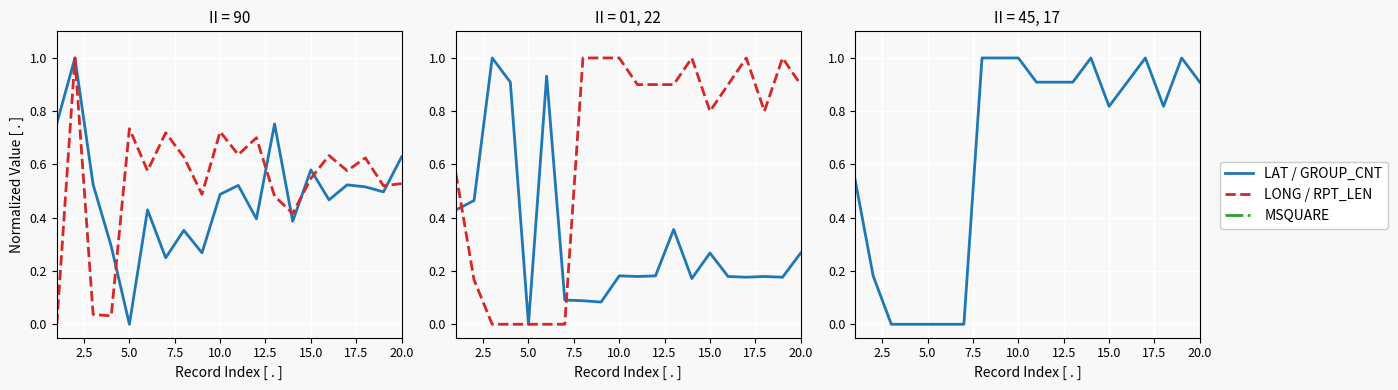

What is the average value of the GROUP_CNT series?

0.6